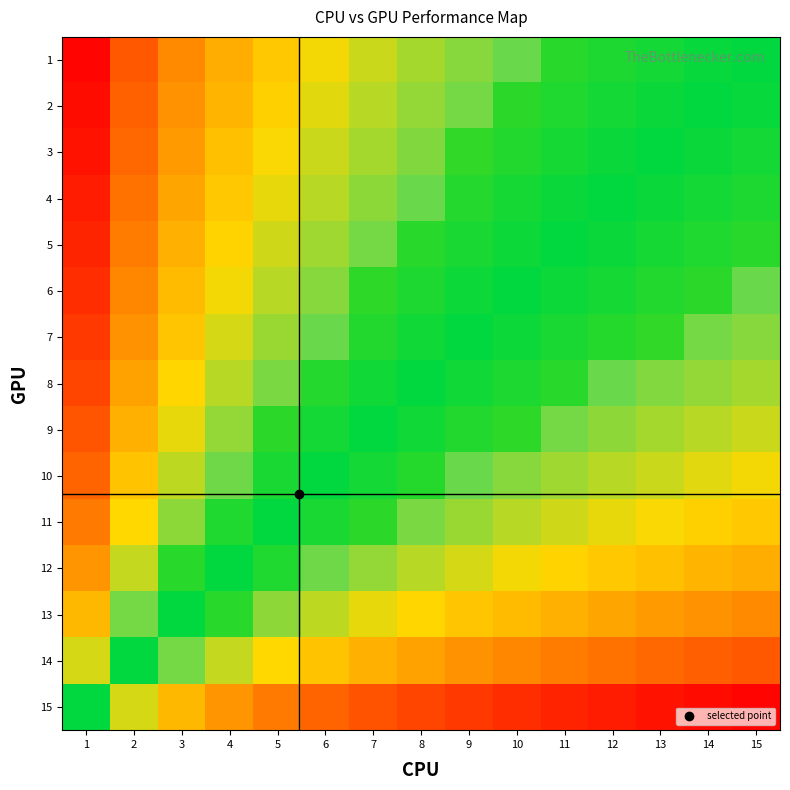

Which has a higher value, 13 or 8?

13